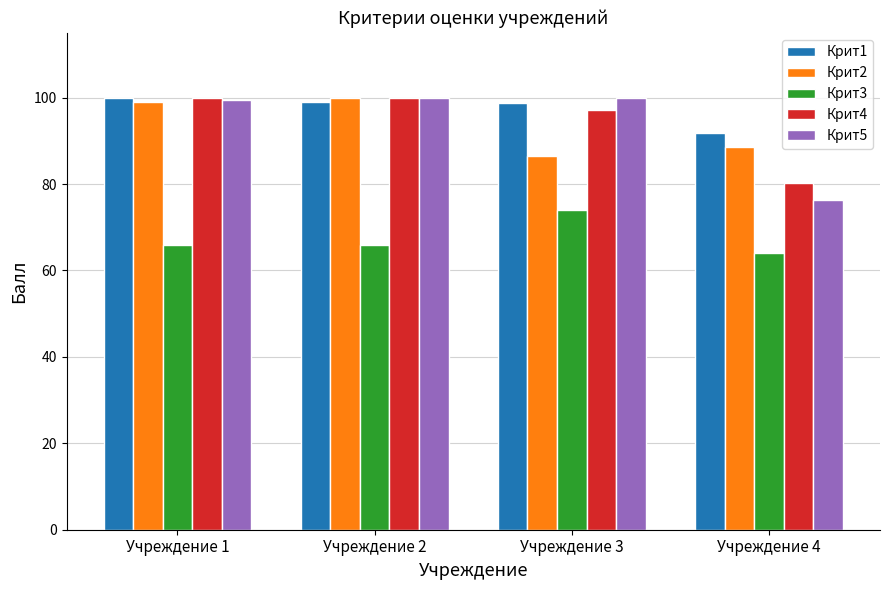

Which series has the widest spread of values?

Крит5